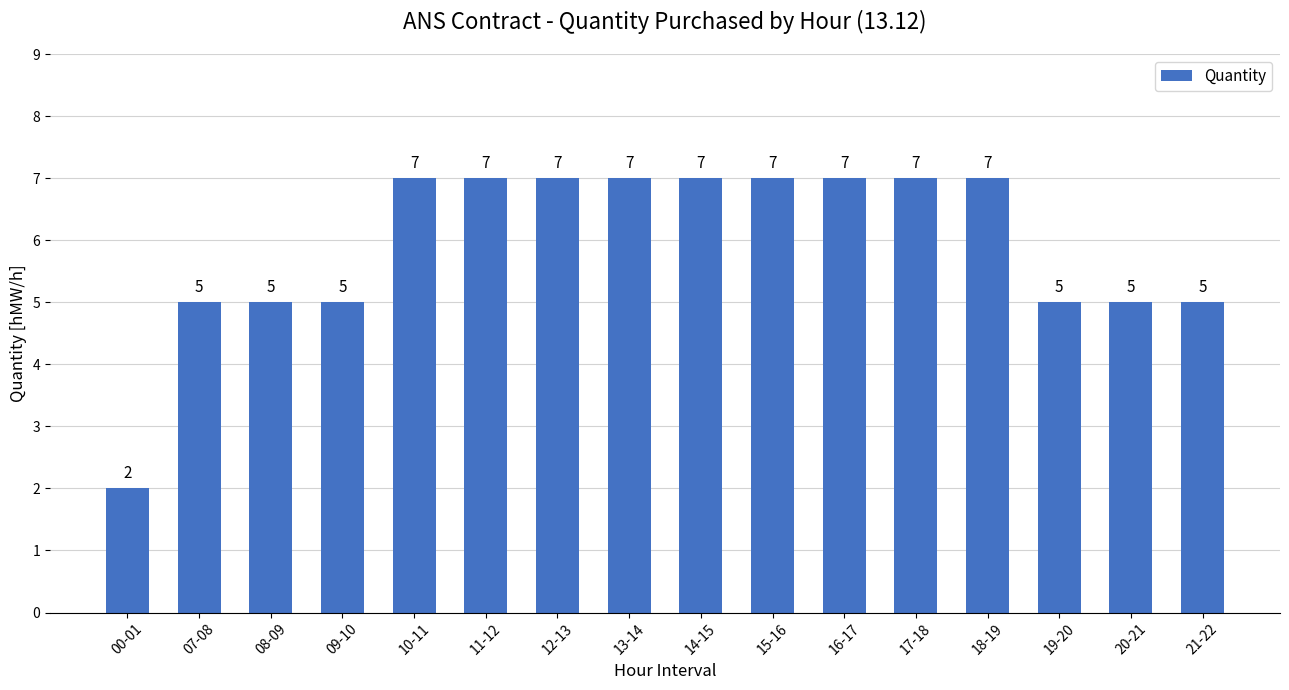

How many bars are there in total?

16